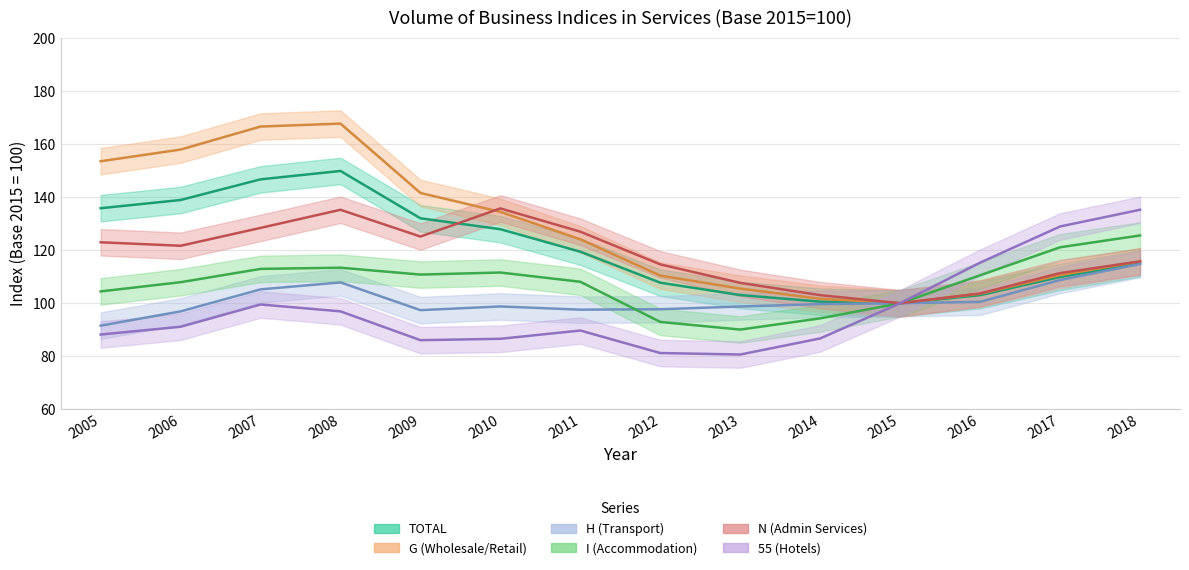

What is the difference between the I (Accommodation) values at 2015 and 2008?

13.4